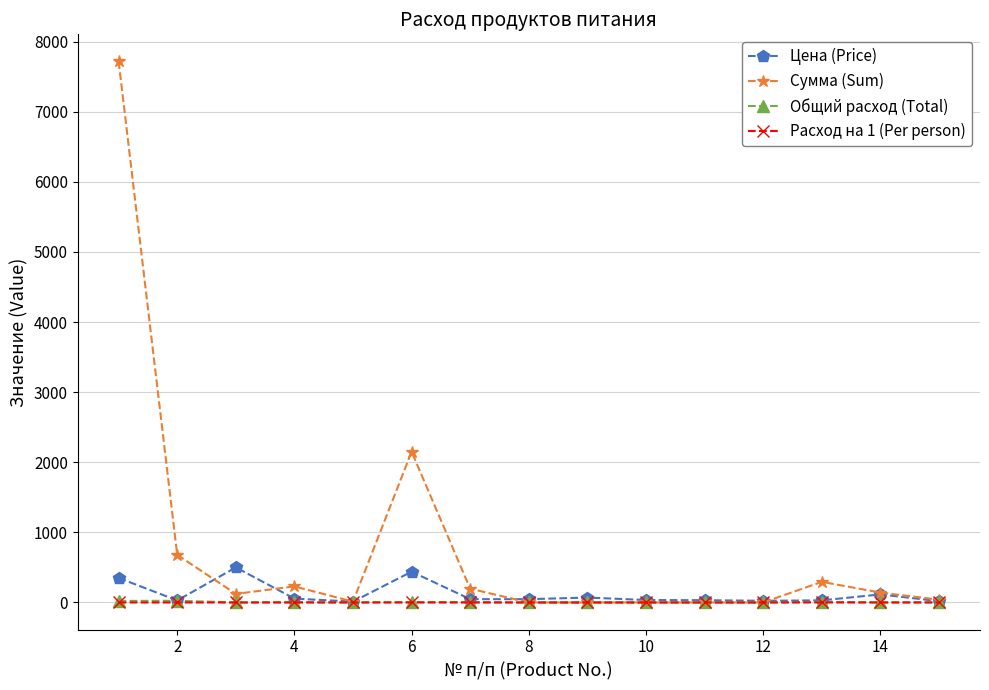

Which series has the widest spread of values?

Сумма (Sum)